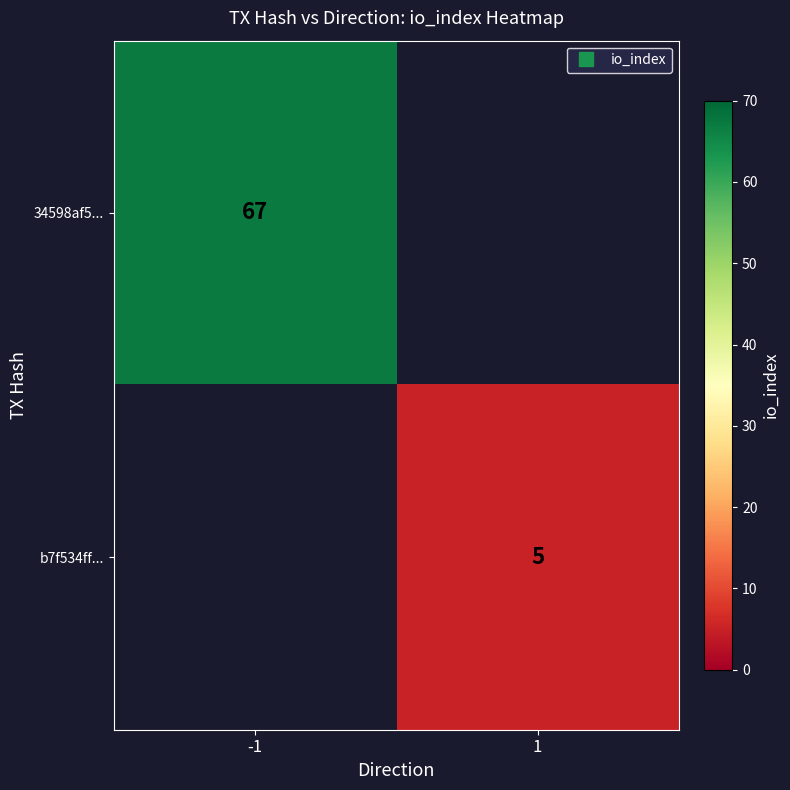

True or false: 34598af5... has a value of 67 at -1.

True